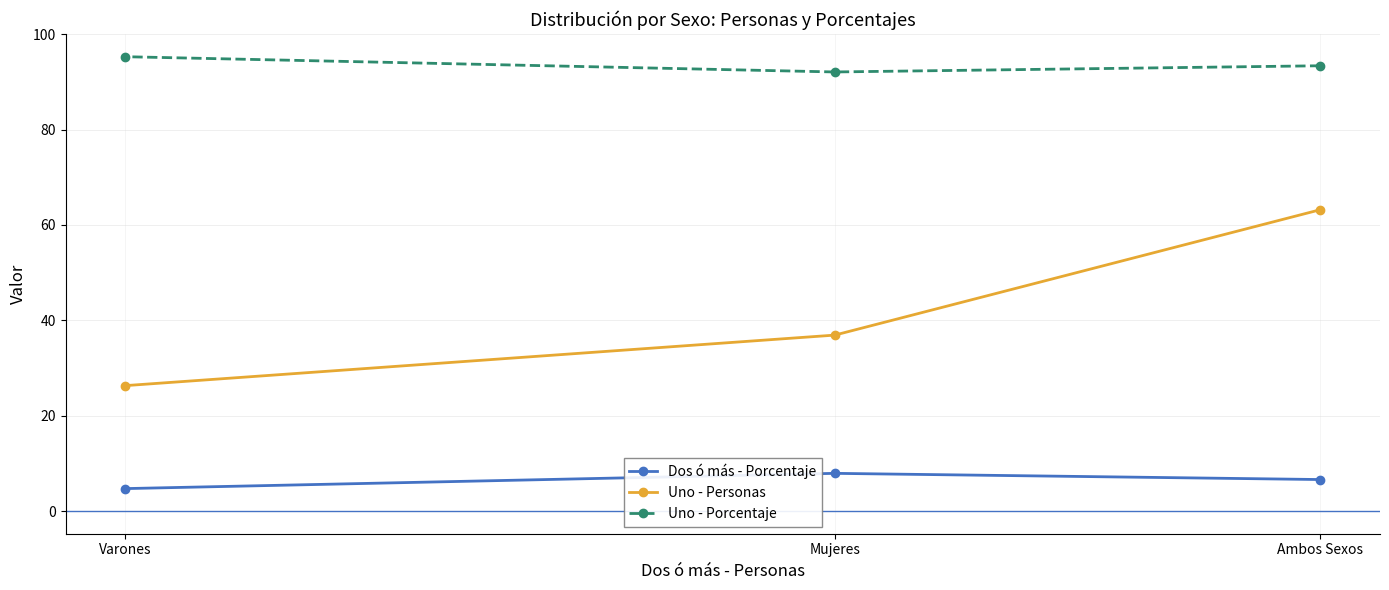

The Uno - Porcentaje series shows 95.3 at Varones. True or false?

True